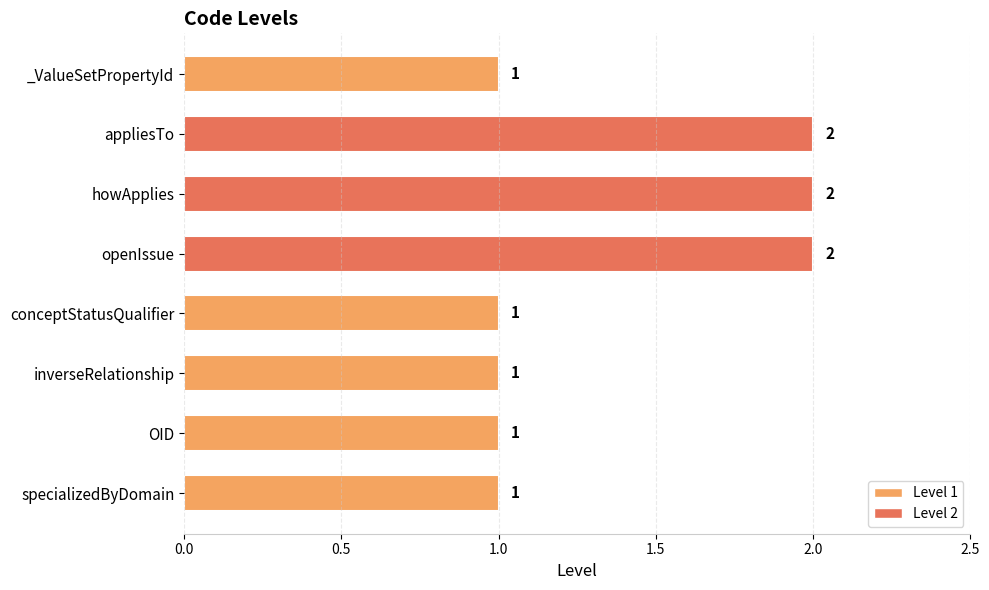

What is the label of the 3rd bar from the bottom?

inverseRelationship